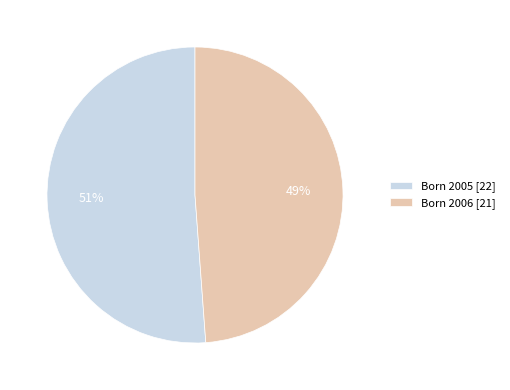

What is the ratio of the value at Born 2005 [22] to the value at Born 2006 [21]?

1.0